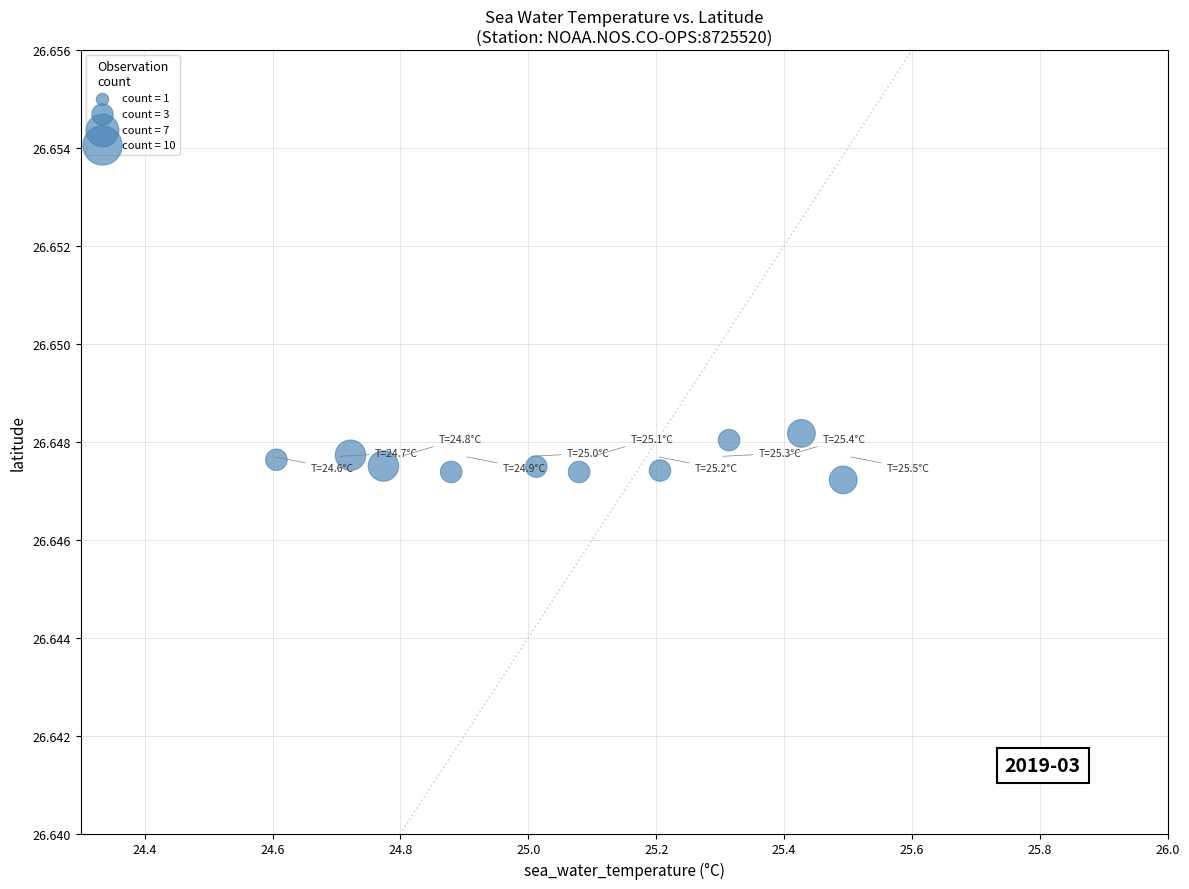

What is the range of X values (max minus min)?

0.9